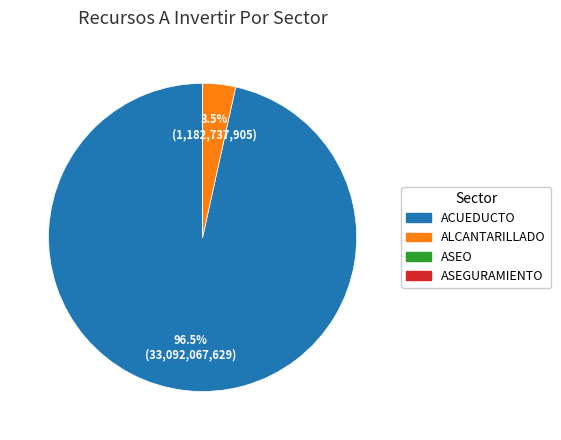

What portion of the pie excludes ACUEDUCTO?

3.5%